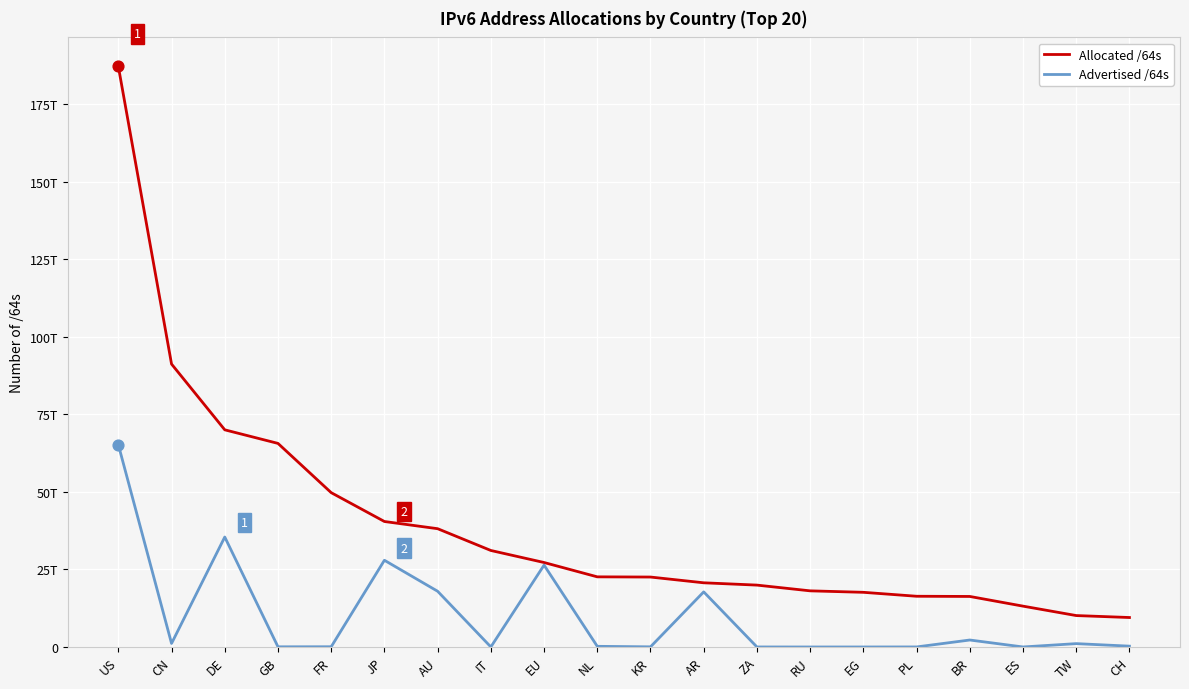

At which category is the sum across all series the highest?

US